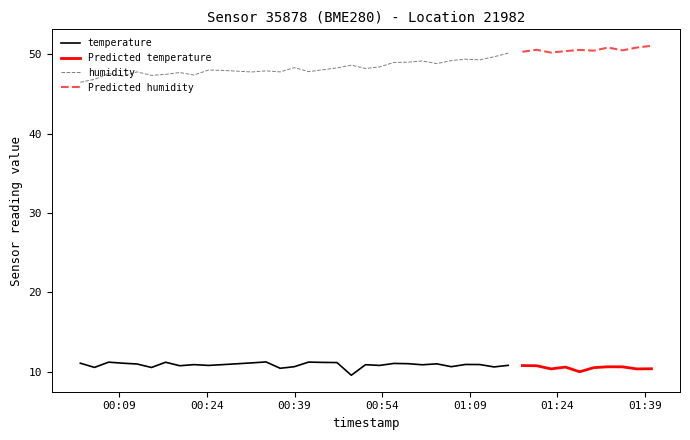

Where is the first local maximum for temperature?

2